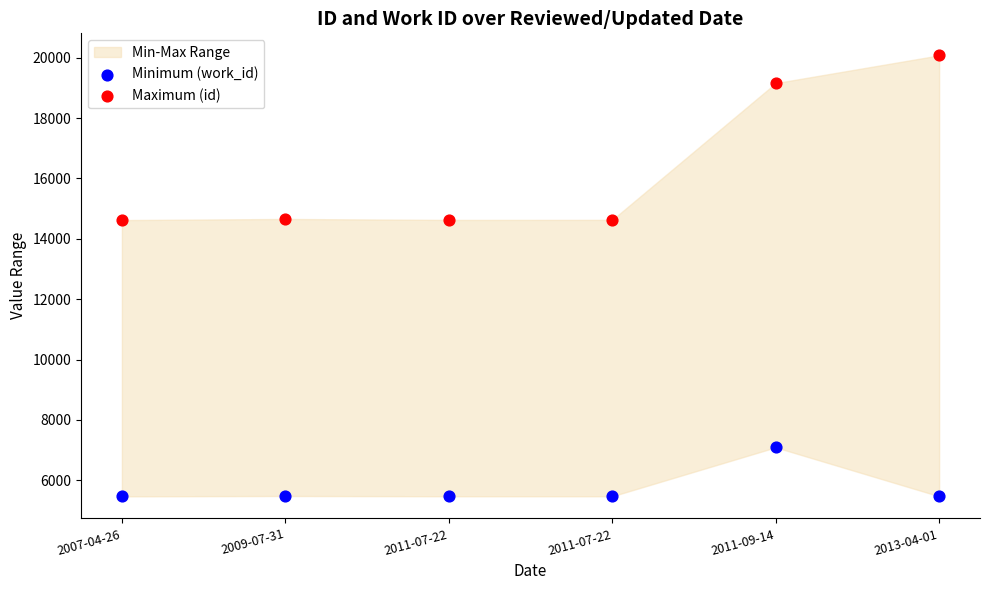

Which series reaches the minimum Y coordinate?

Minimum (work_id)